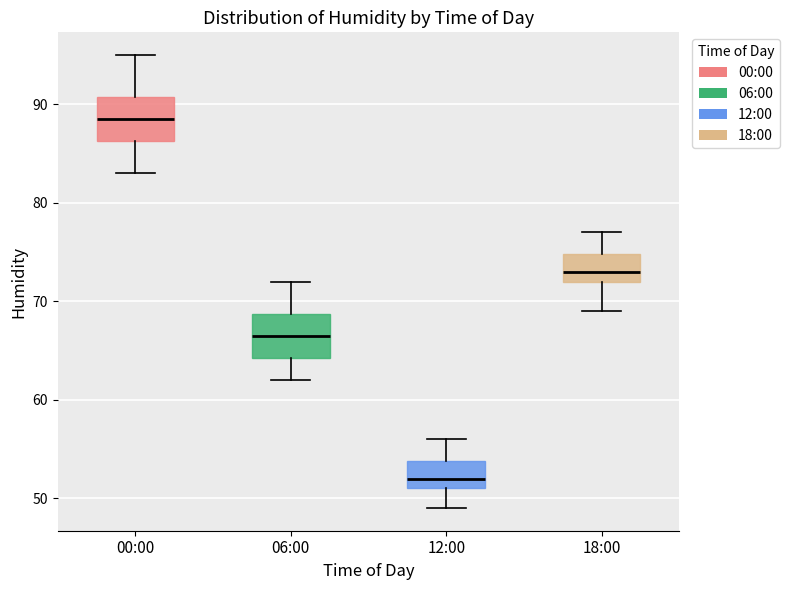

Where is the lower edge of the box for 00:00 on the y-axis? The values are not printed on the chart, so give them approximately, as read against the axis.

86